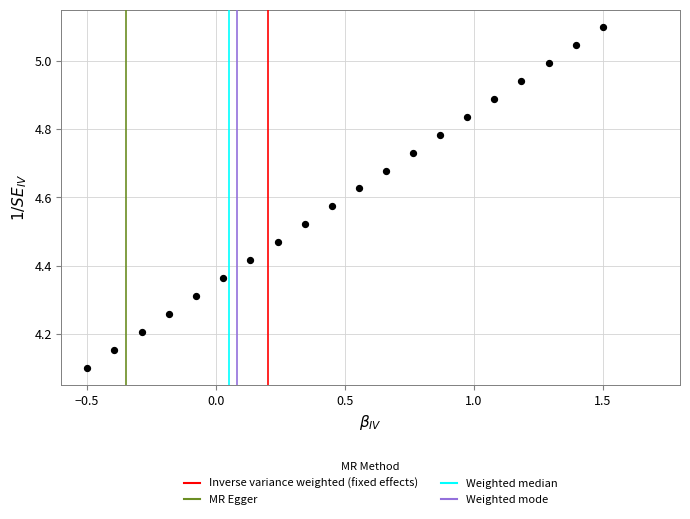

What is the range of Y values (max minus min)?

1.0